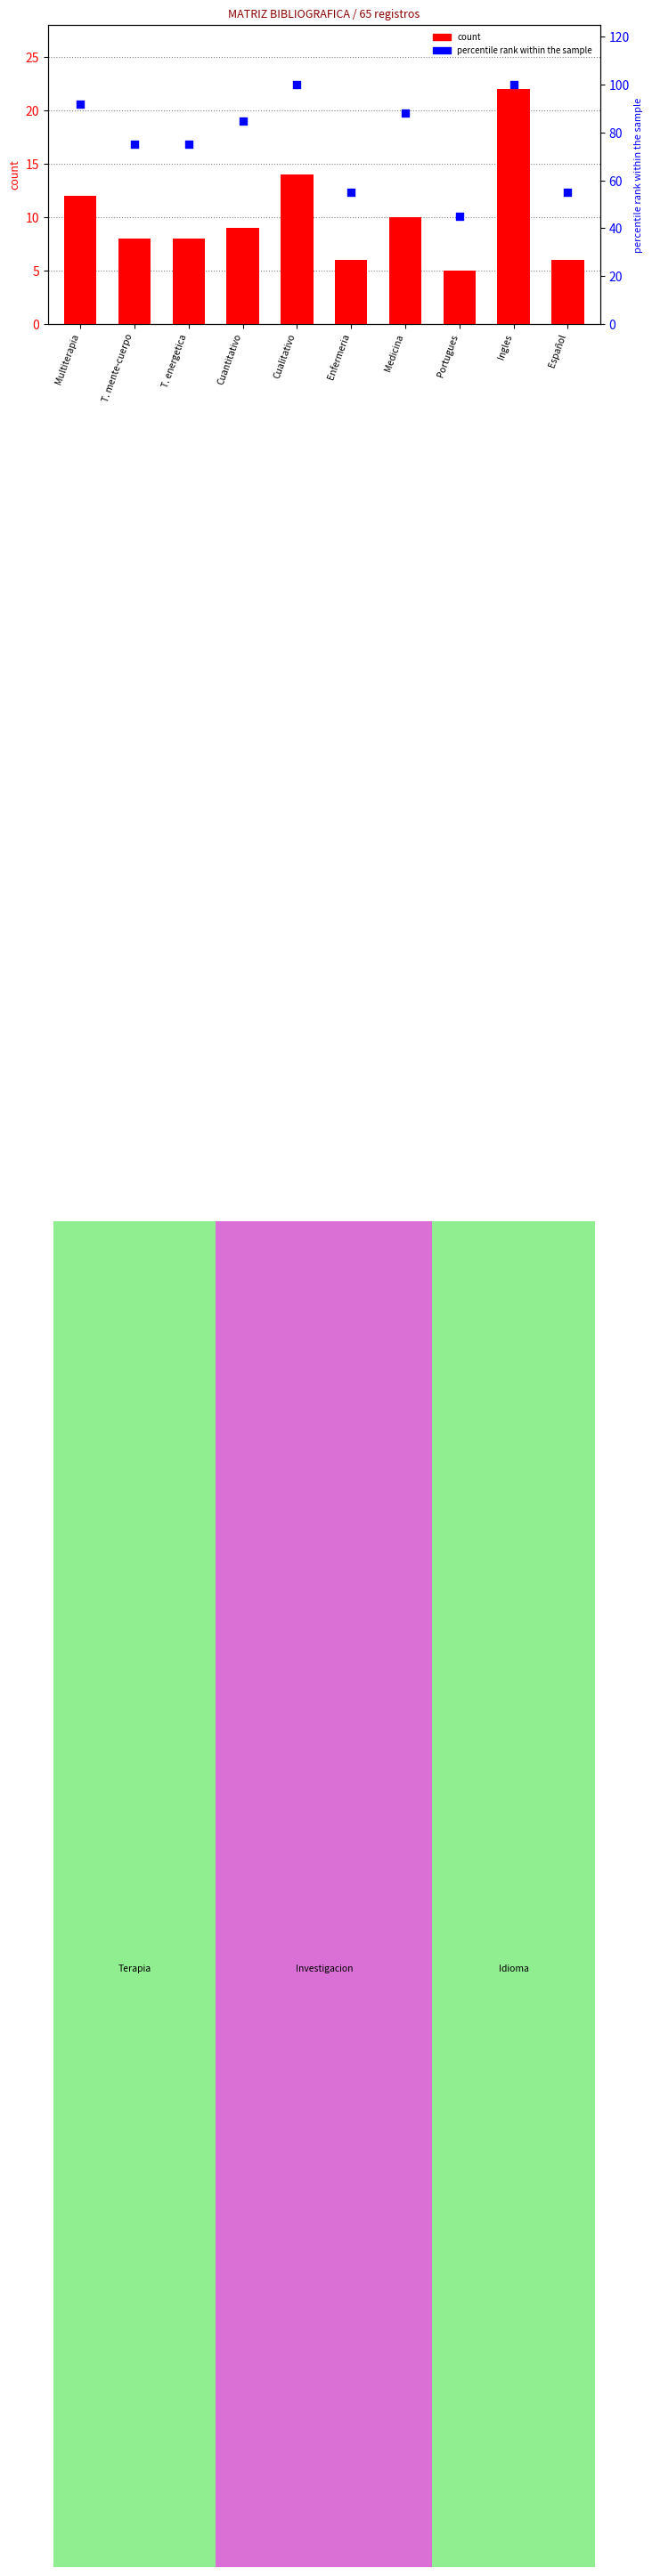

What is the total value across all series at Ingles?

122